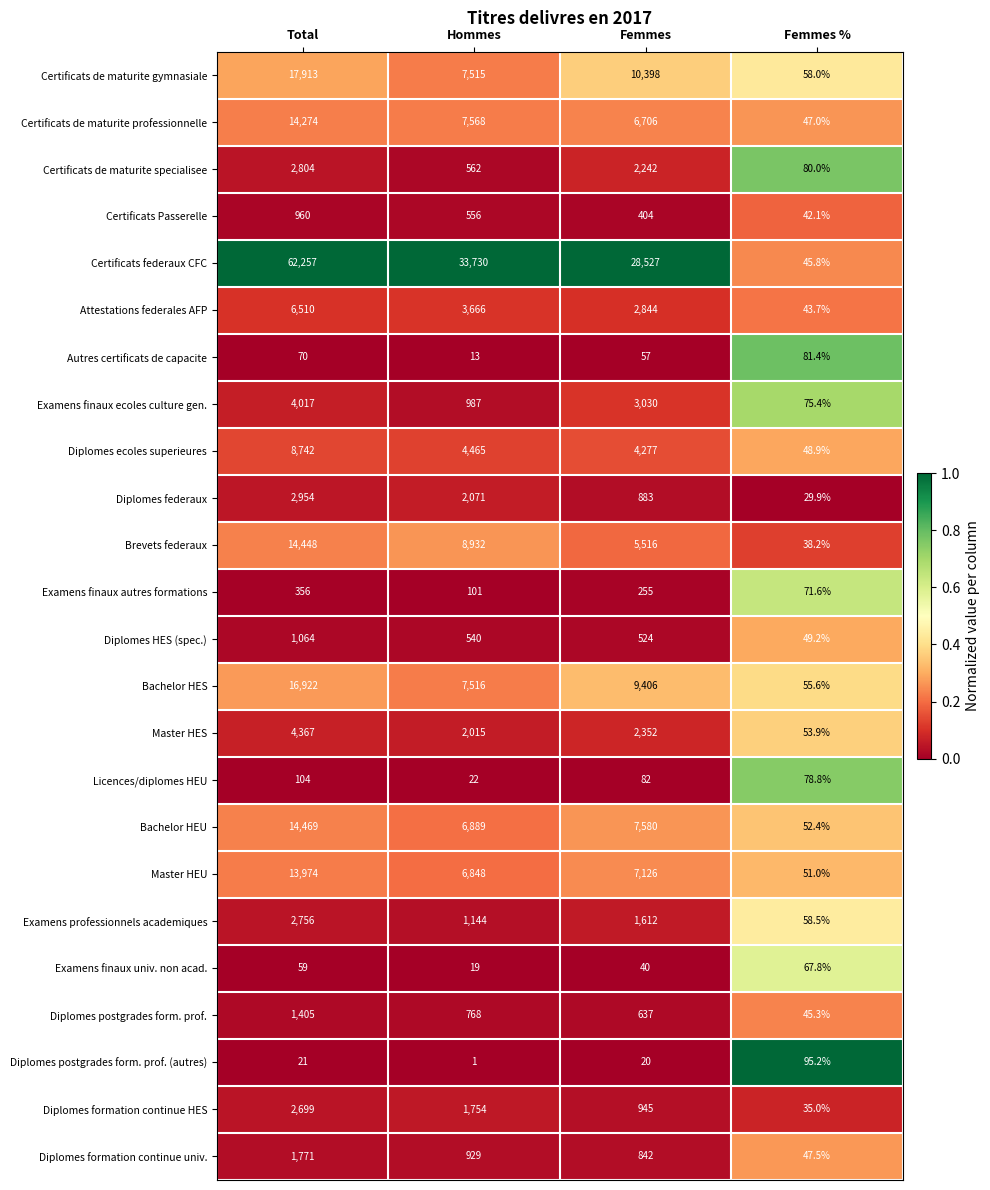

How many data points does each series have?

4